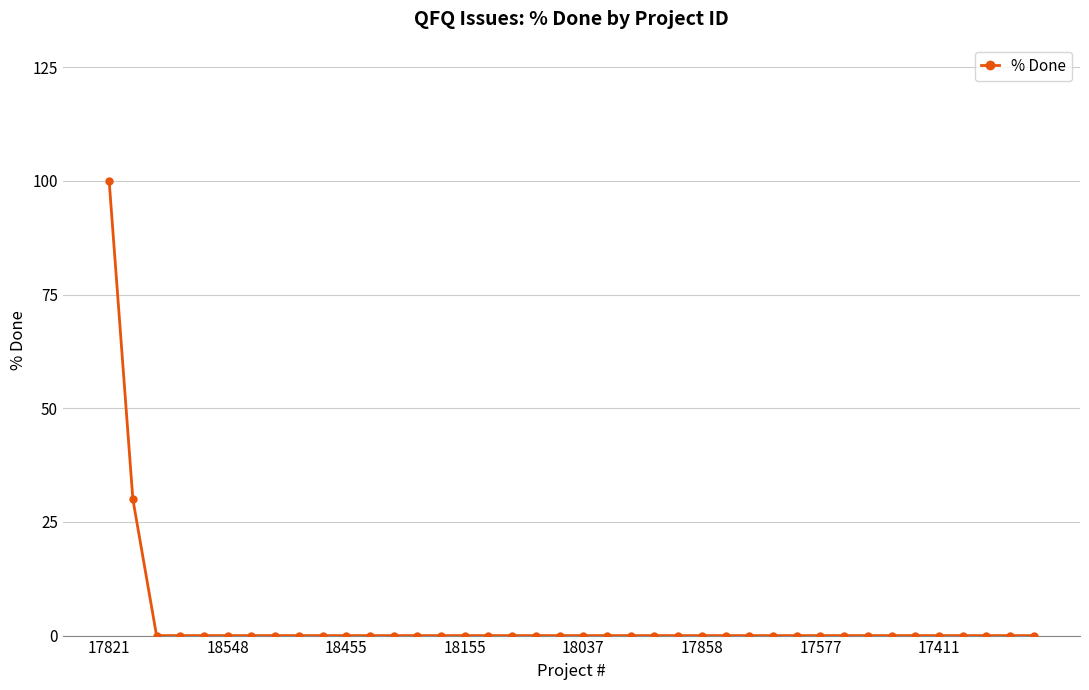

What is the maximum value shown in the chart?

100